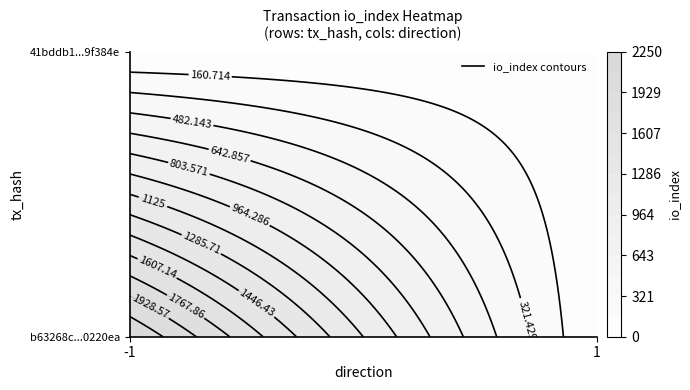

How many values in the 41bddb167e82219a05f00b875f770deaa9f384e series are below 32?

1